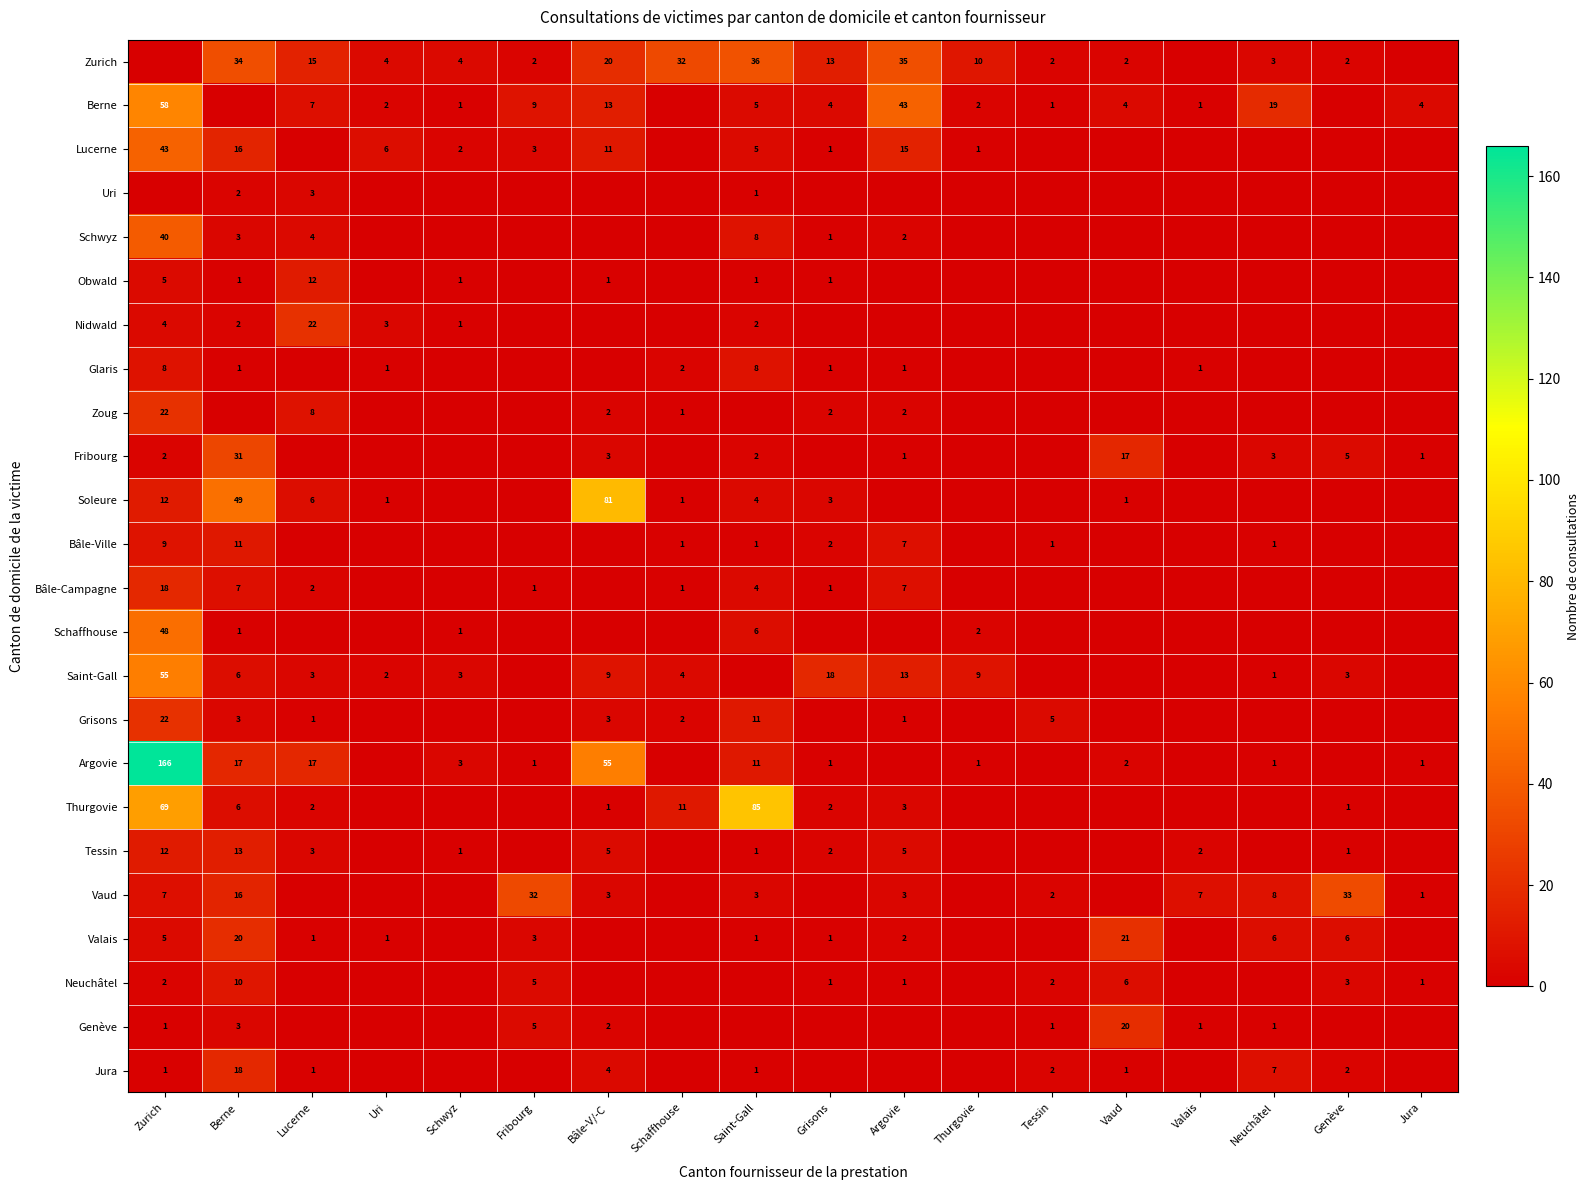

What is the total value across all series at Saint-Gall?

196